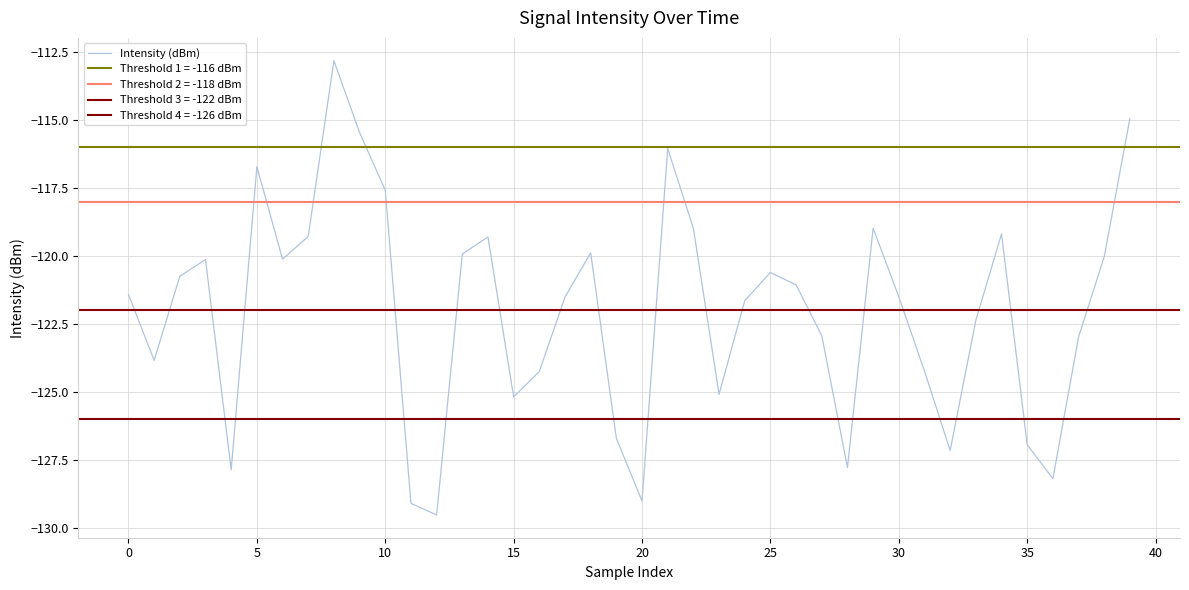

True or false: Intensity (dBm) has a value of -120.6 at 25.

True